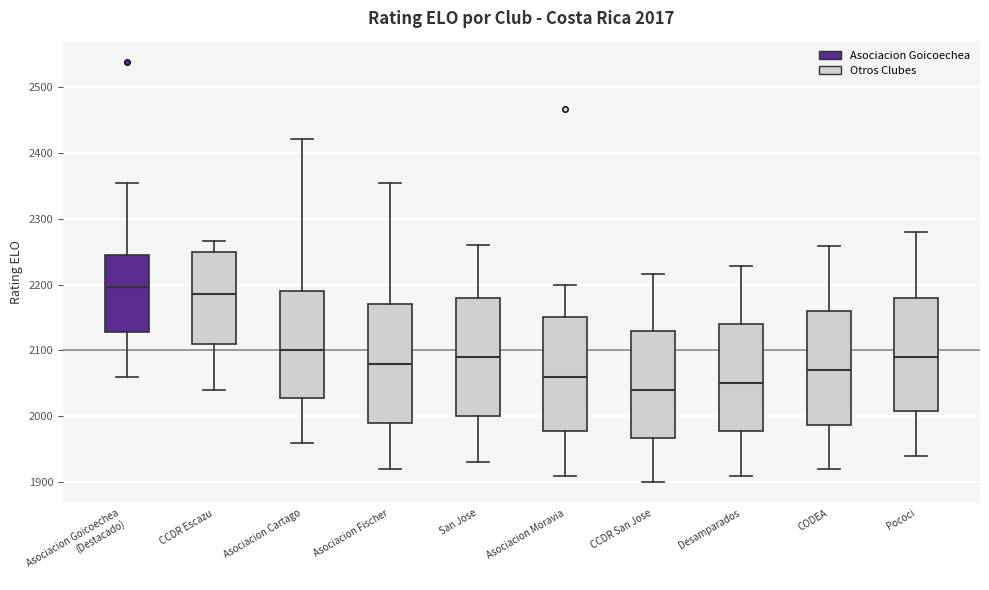

Which box has the lowest median line?

CCDR San Jose